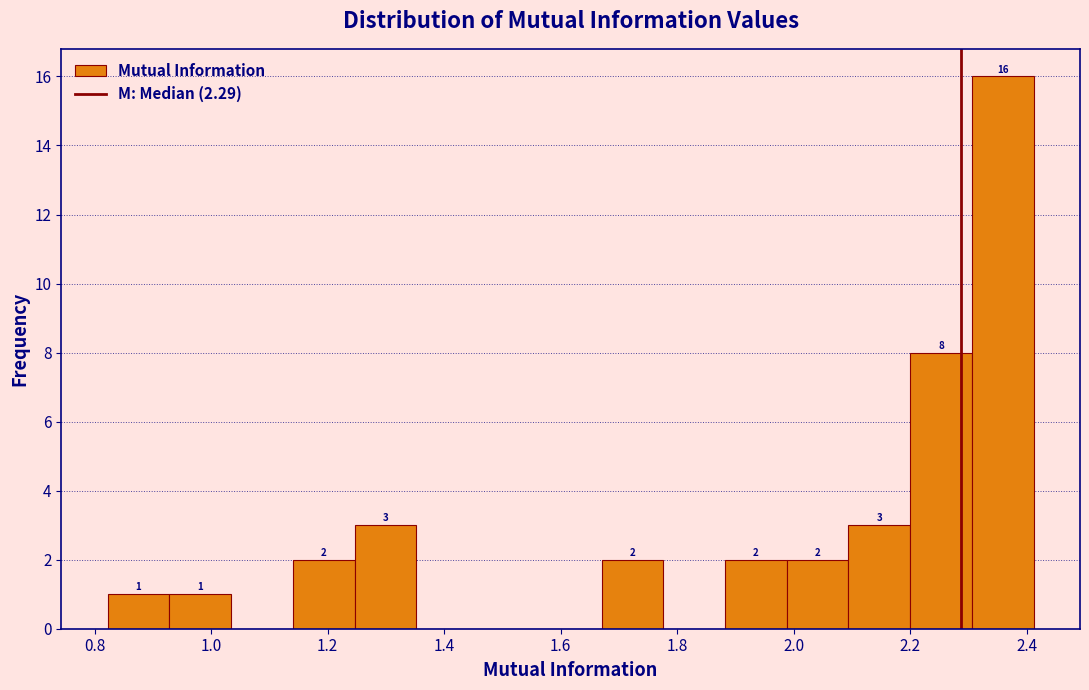

Which range on the x-axis has the tallest bar?

2.30 to 2.42